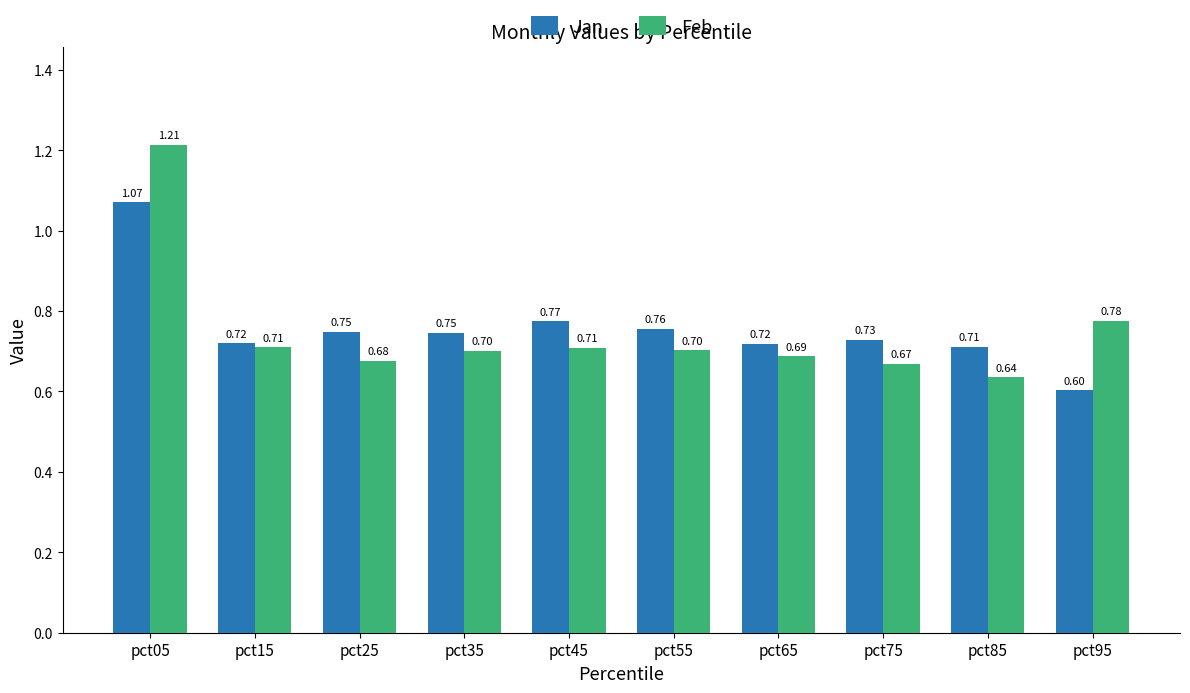

At which category is the sum across all series the highest?

pct05